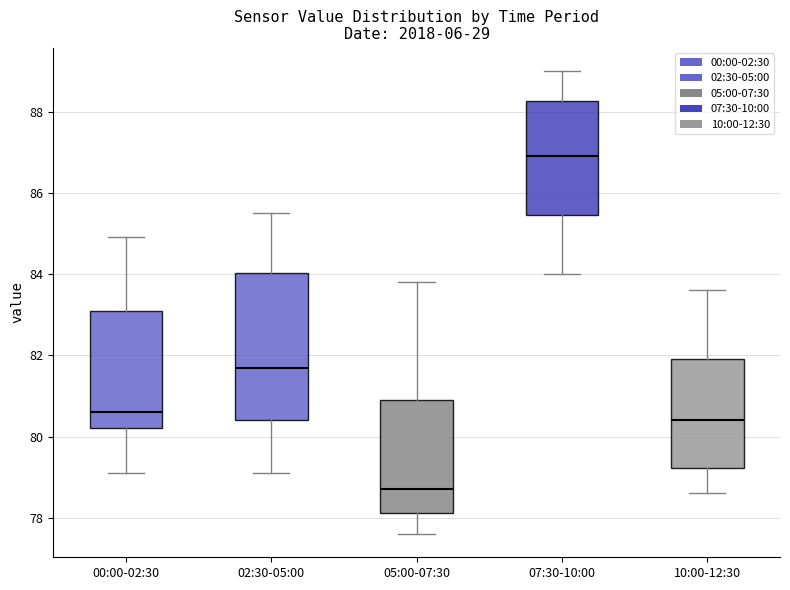

Reading left to right, read every box against the y-axis: the position of its median line, the range the box covers, and the ends of its whiskers. The values are not printed on the chart, so give them approximately, as read against the axis.

00:00-02:30: median 80.6, box 80.2 to 83.2, whiskers 79.2 to 85.0
02:30-05:00: median 81.8, box 80.4 to 84.0, whiskers 79.2 to 85.6
05:00-07:30: median 78.8, box 78.2 to 81.0, whiskers 77.6 to 83.8
07:30-10:00: median 87.0, box 85.4 to 88.2, whiskers 84.0 to 89.0
10:00-12:30: median 80.4, box 79.2 to 82.0, whiskers 78.6 to 83.6